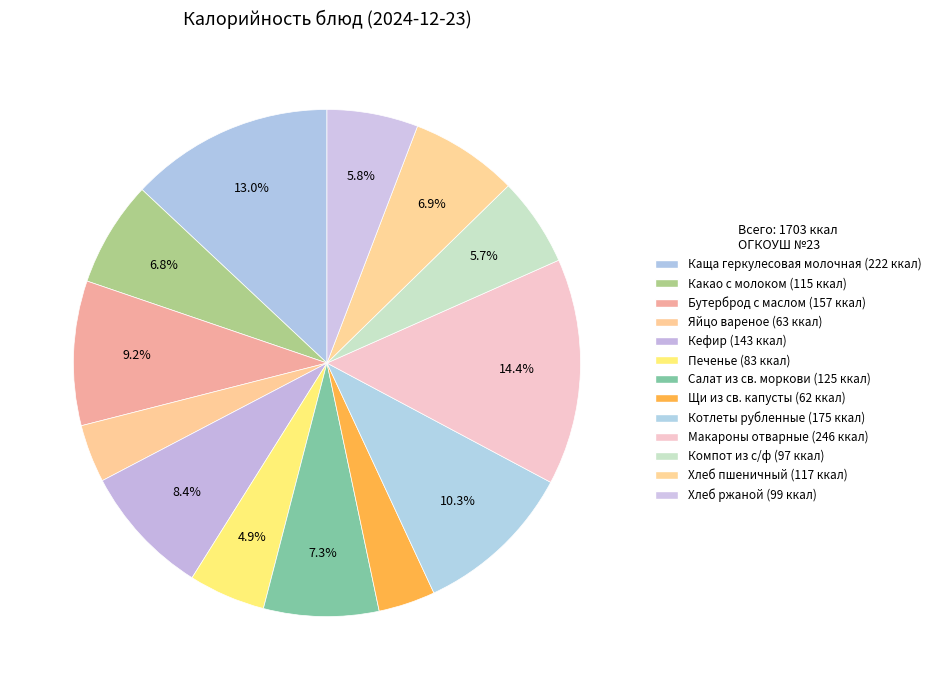

How many segments does this pie chart have?

13